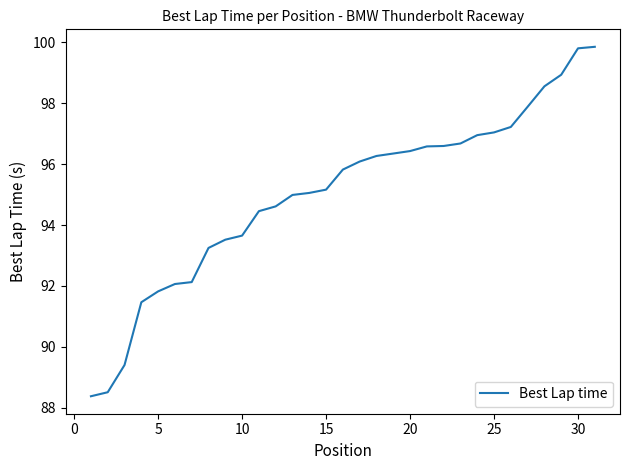

What is the difference between the maximum and minimum values?

11.5